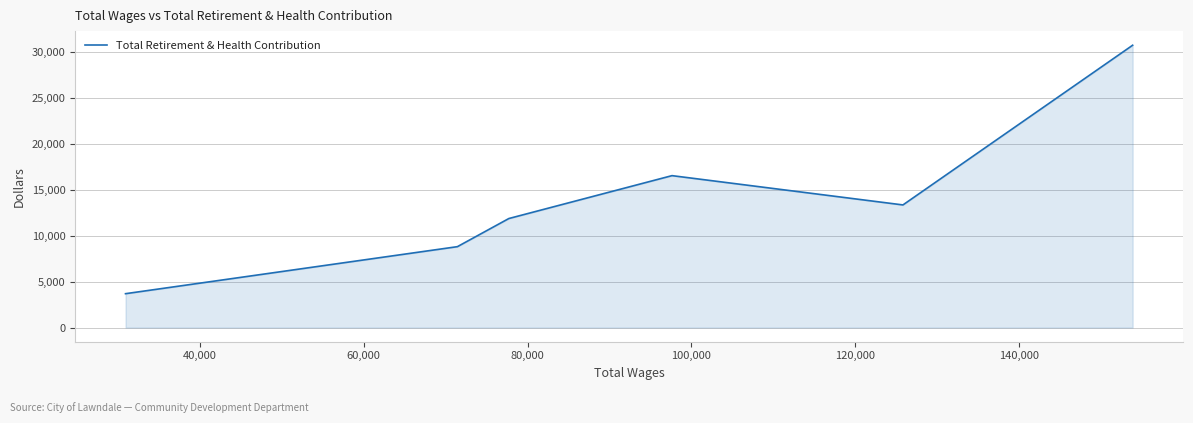

True or false: the data has more than 1 interior local peaks.

False